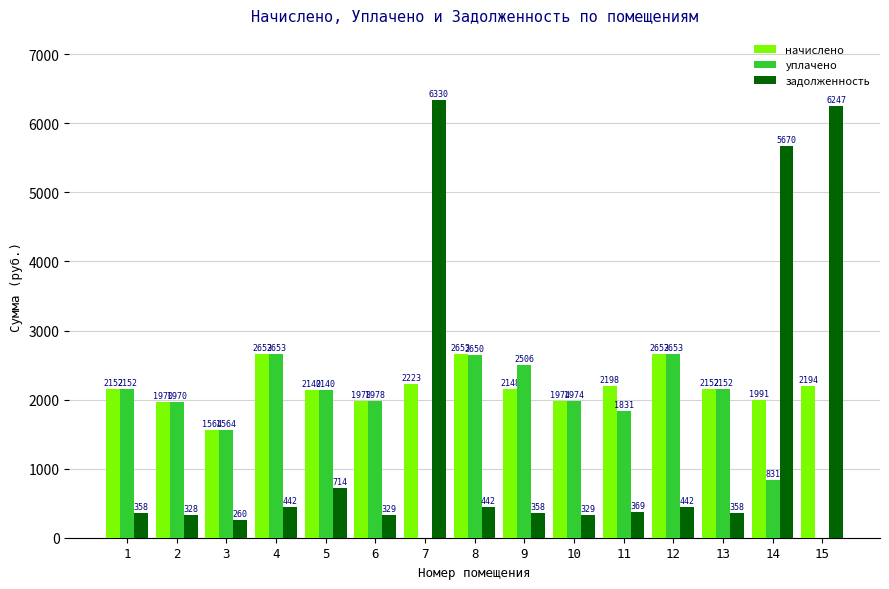

Which category has the highest value in the задолженность series?

7